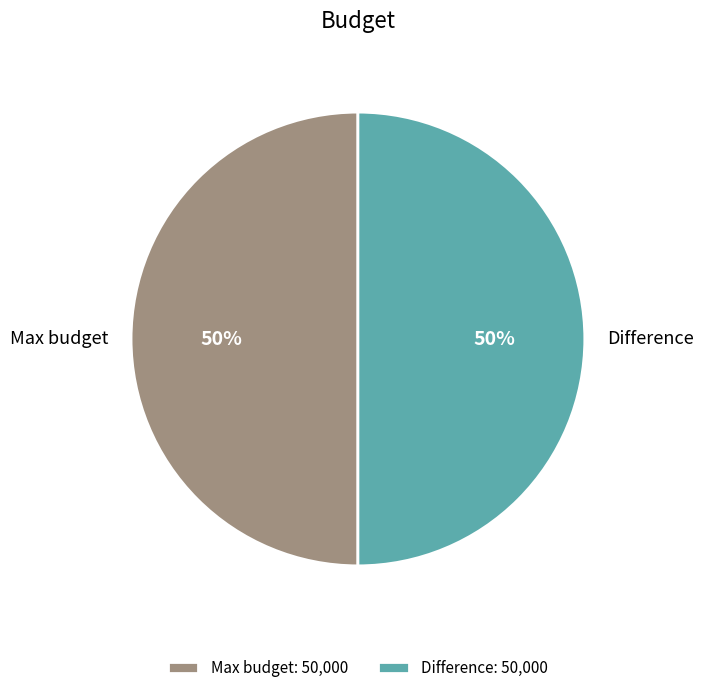

To the nearest percent, what portion does Difference represent?

50%